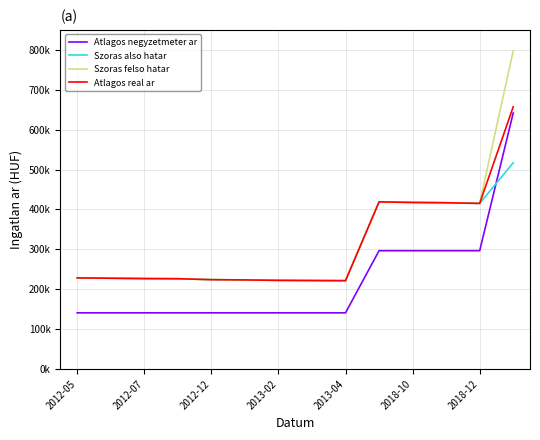

Does the chart have visible grid lines?

Yes